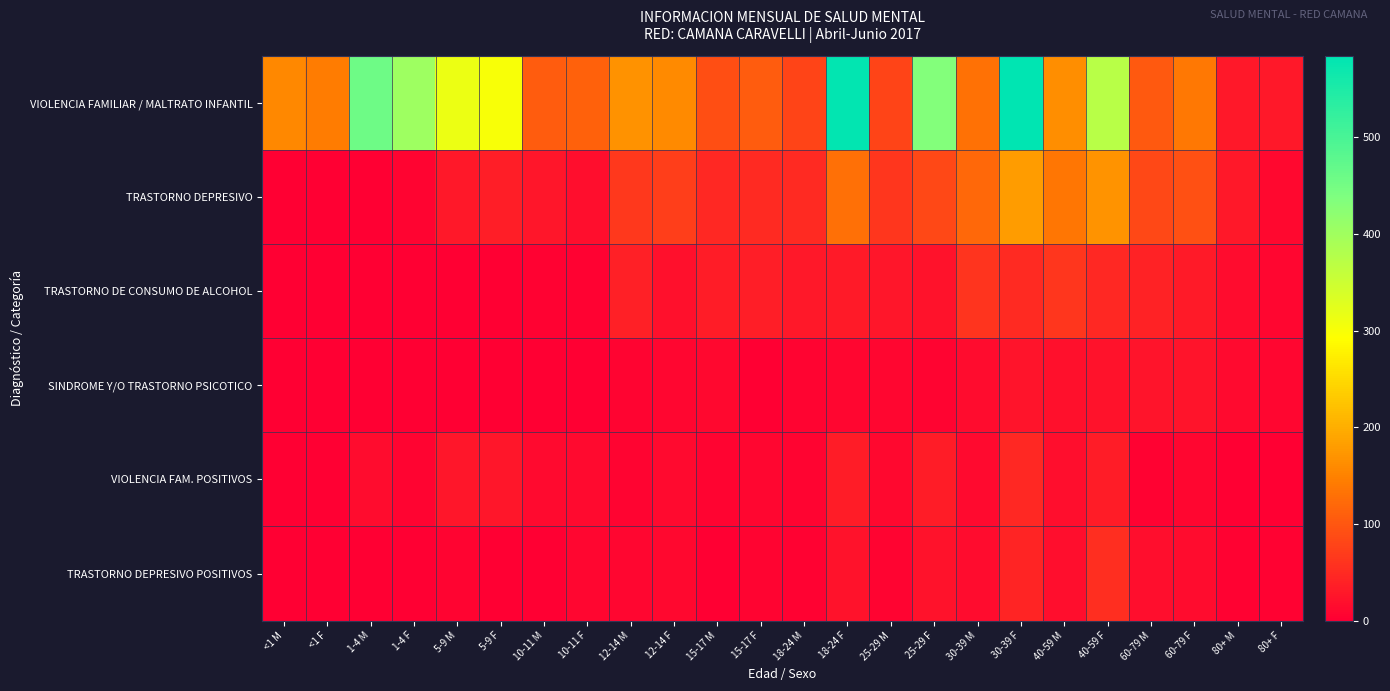

At which category is the sum across all series the highest?

30-39 F